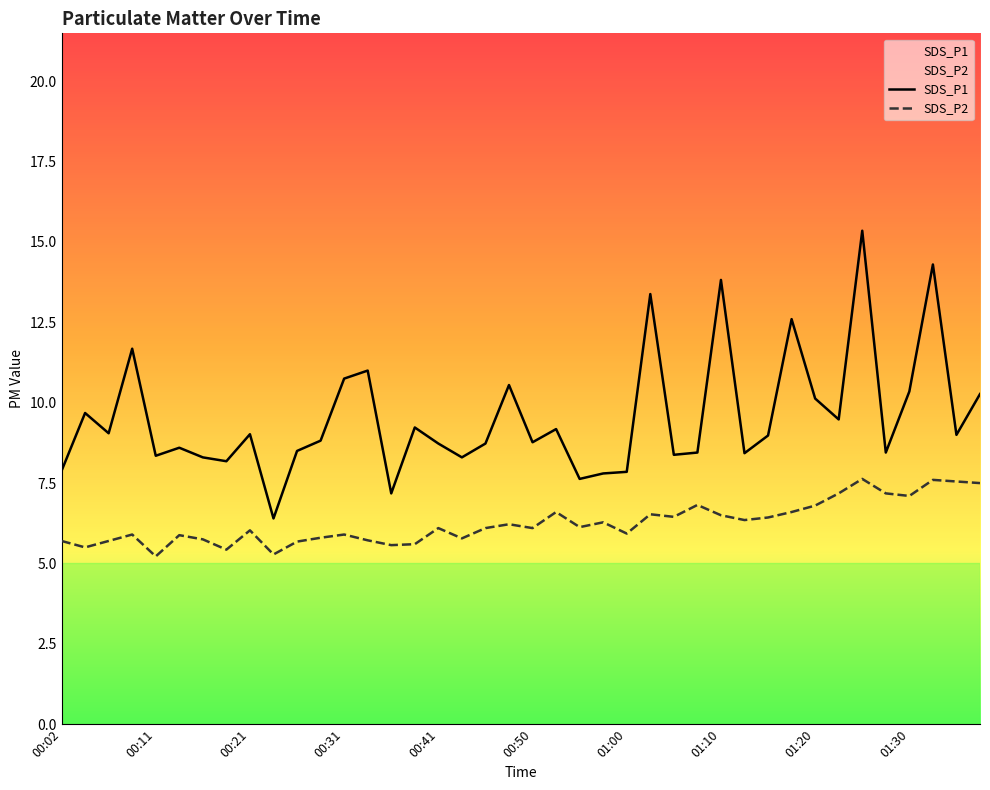

Where is the first local minimum for SDS_P2?

00:04